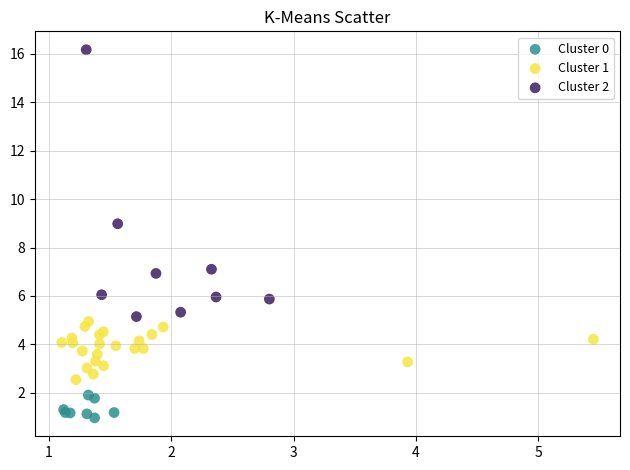

Which series contains the lowest Y value?

Cluster 0